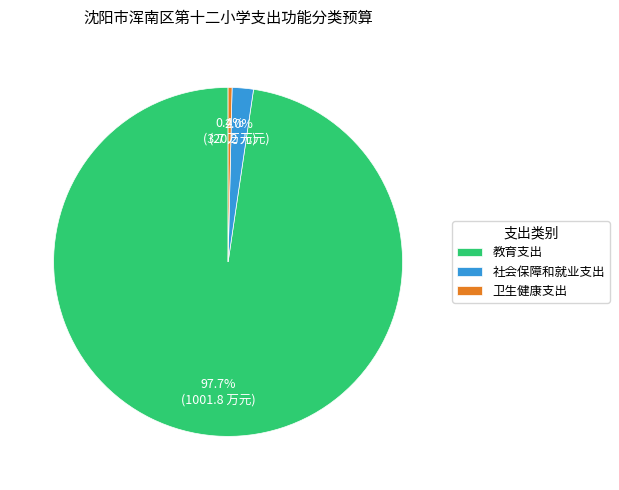

To the nearest percent, what percentage of the pie is 社会保障和就业支出?

2%